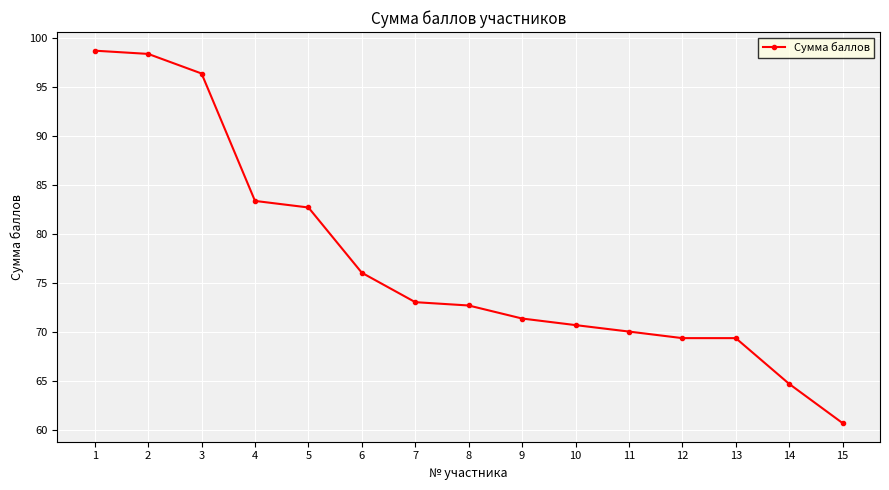

The chart shows a value of 82.7 at 5. True or false?

True